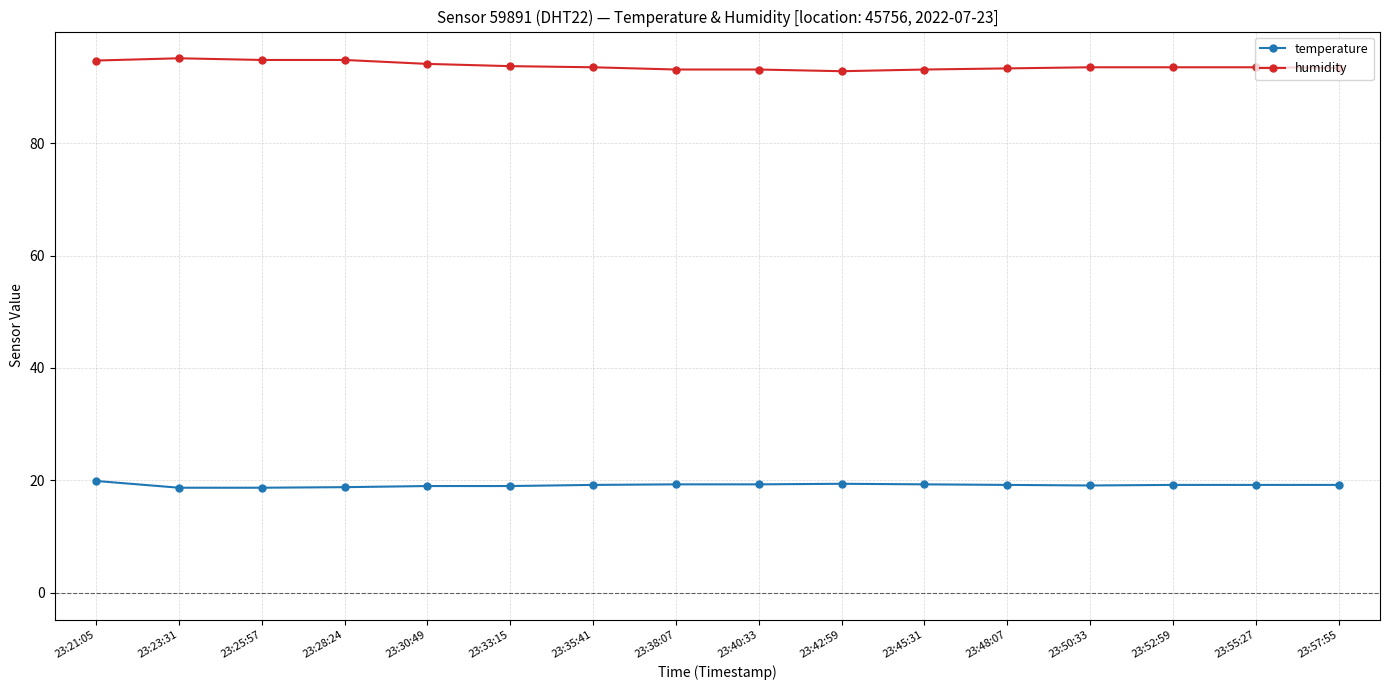

Rank the series by their average value, from lowest to highest.

temperature, humidity